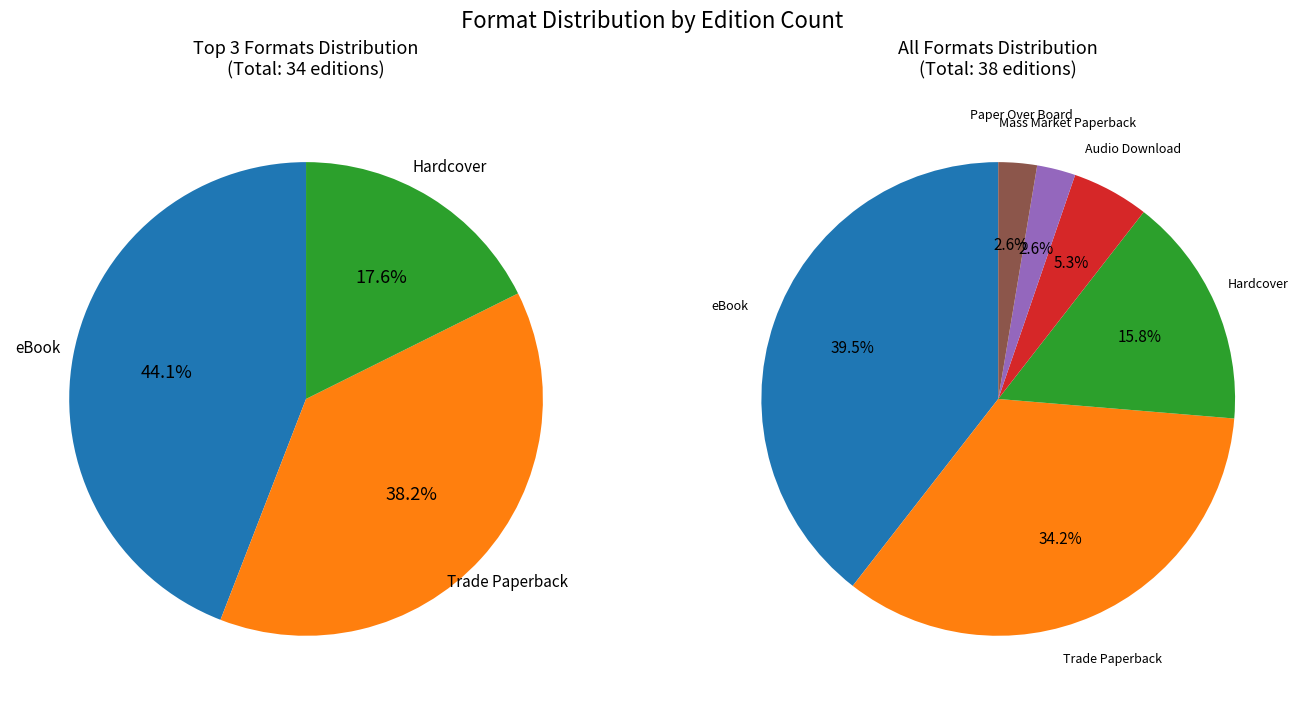

Is there any slice that represents more than half of the pie?

No